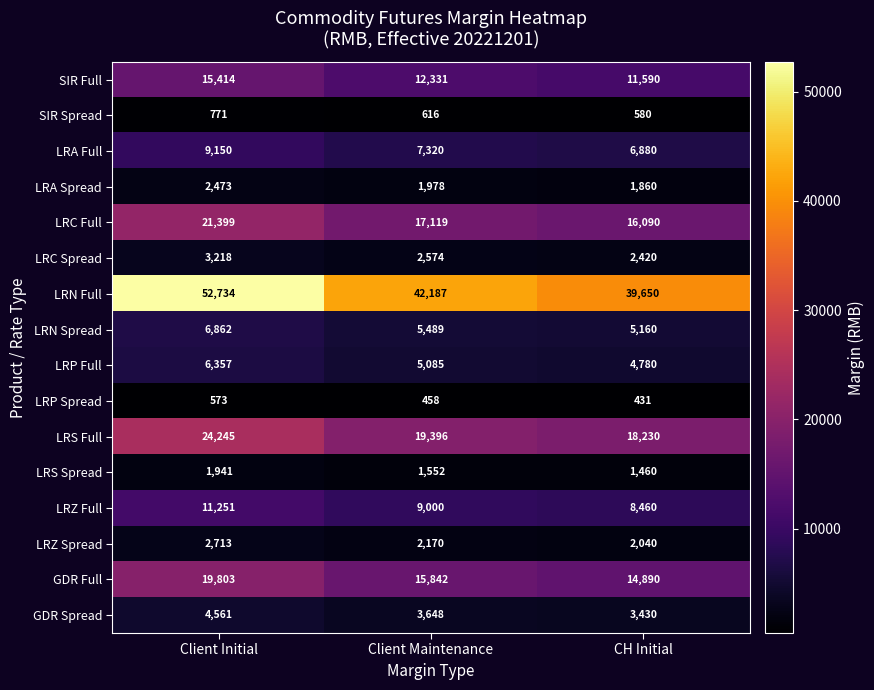

What is the difference between the LRC Full values at Client Initial and CH Initial?

5309